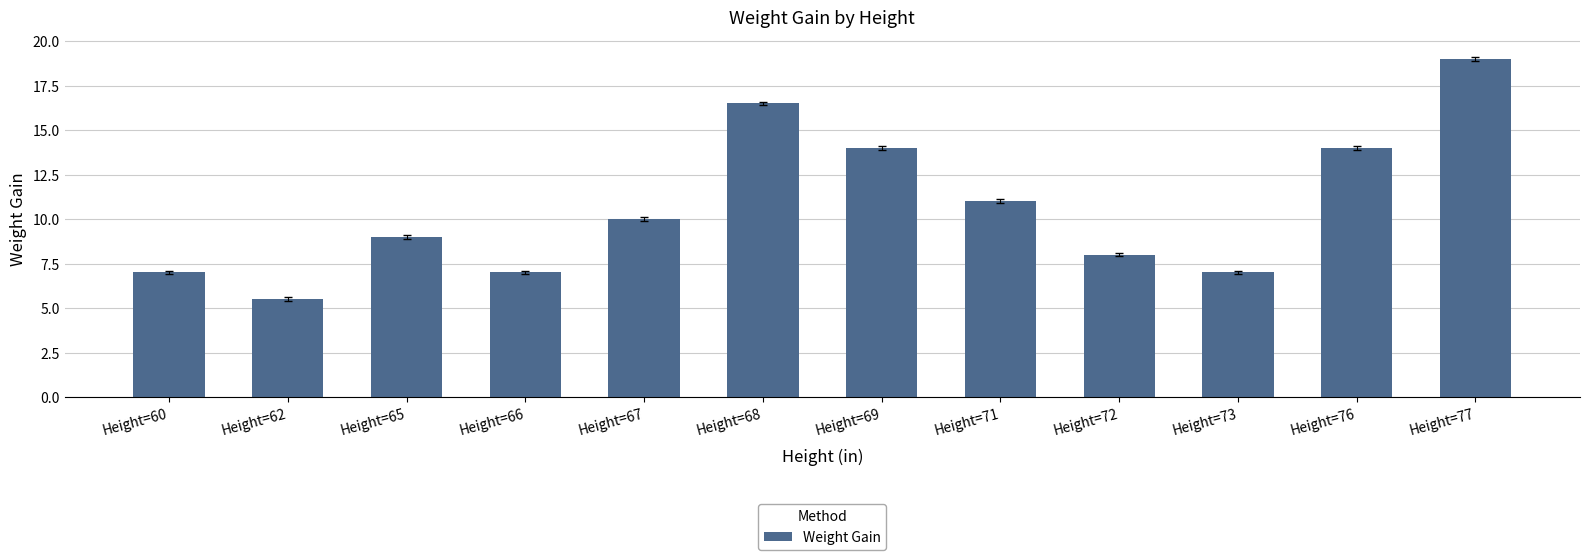

Which category has the highest value across all series?

Height=77